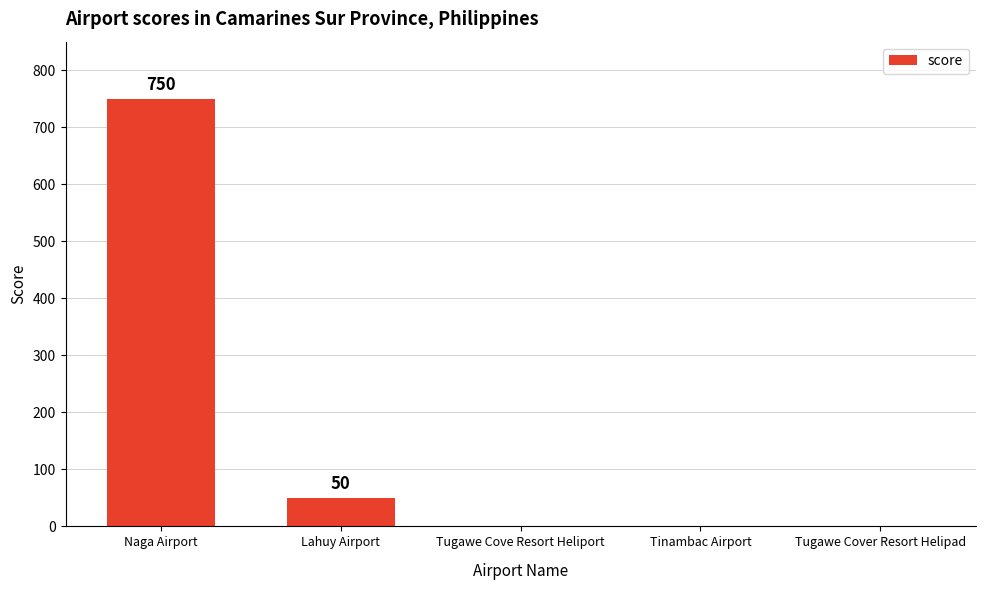

How many data points does each series have?

5